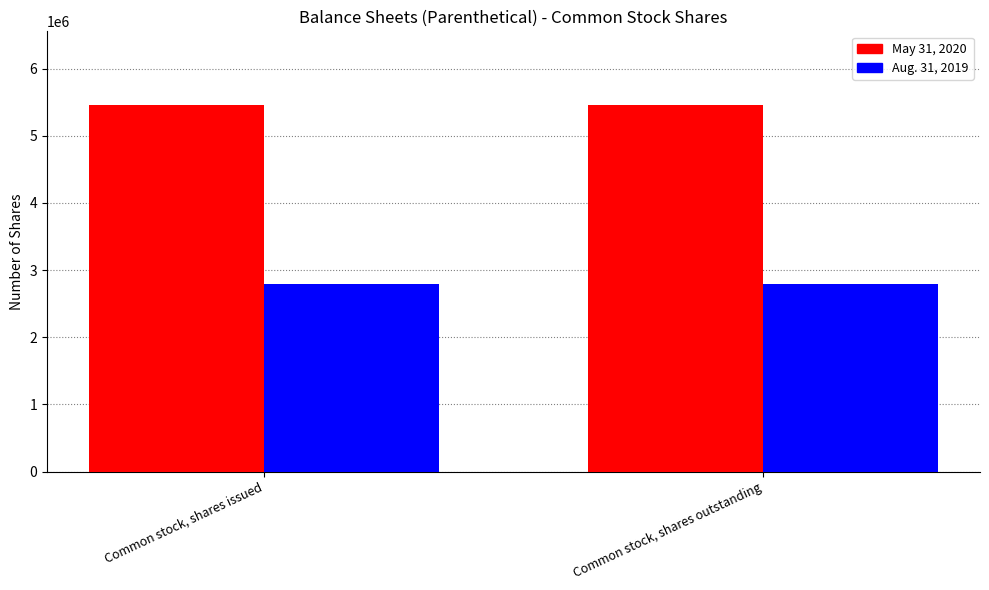

True or false: May 31, 2020 has a value of 7711196 at Common stock, shares issued.

False